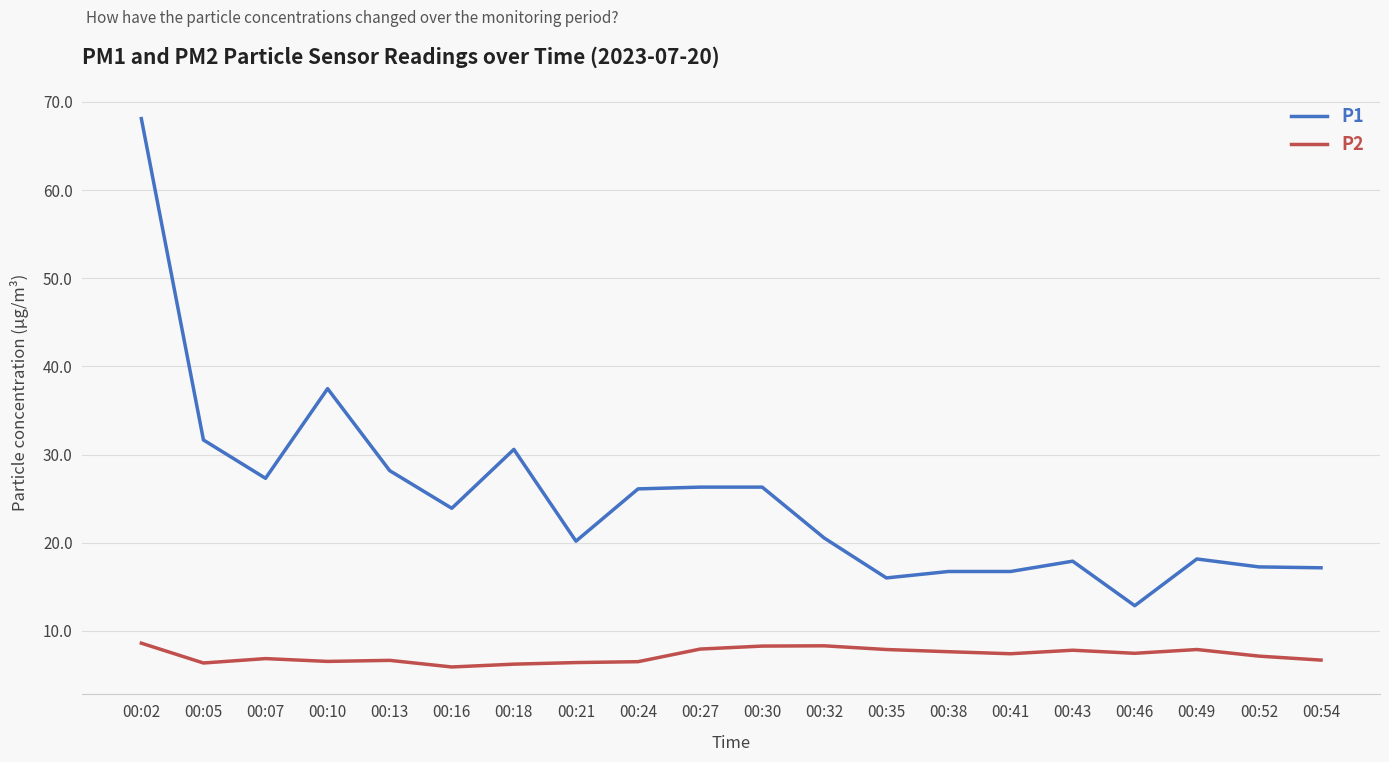

What is the difference between the maximum and minimum values in the P2 series?

2.7